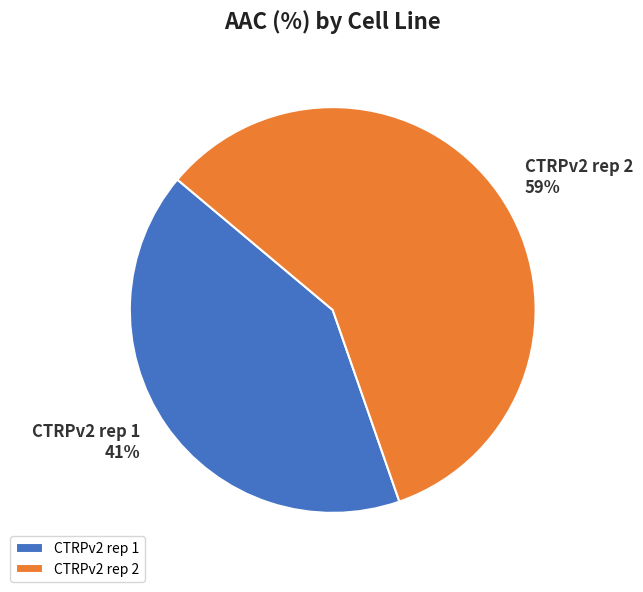

Which category has the biggest portion of the pie?

CTRPv2 rep 2